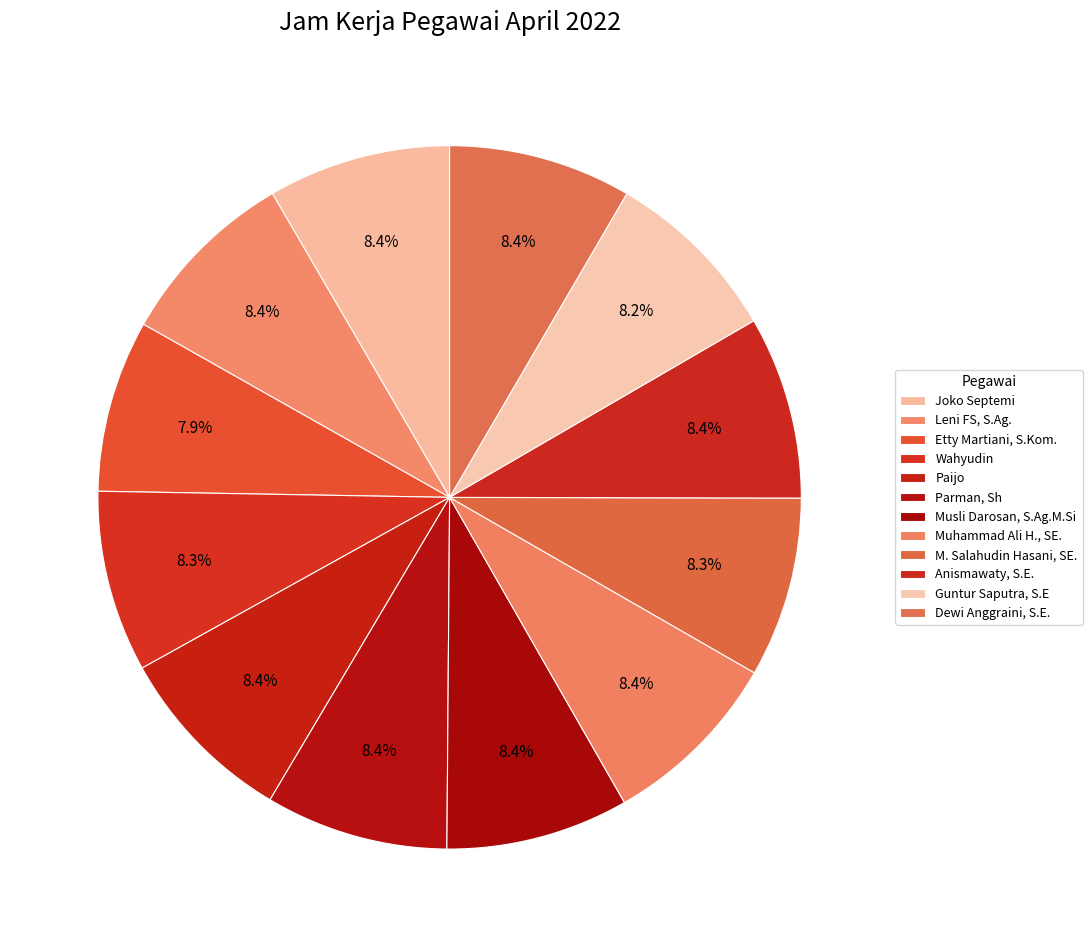

How many slices are in this pie chart?

12